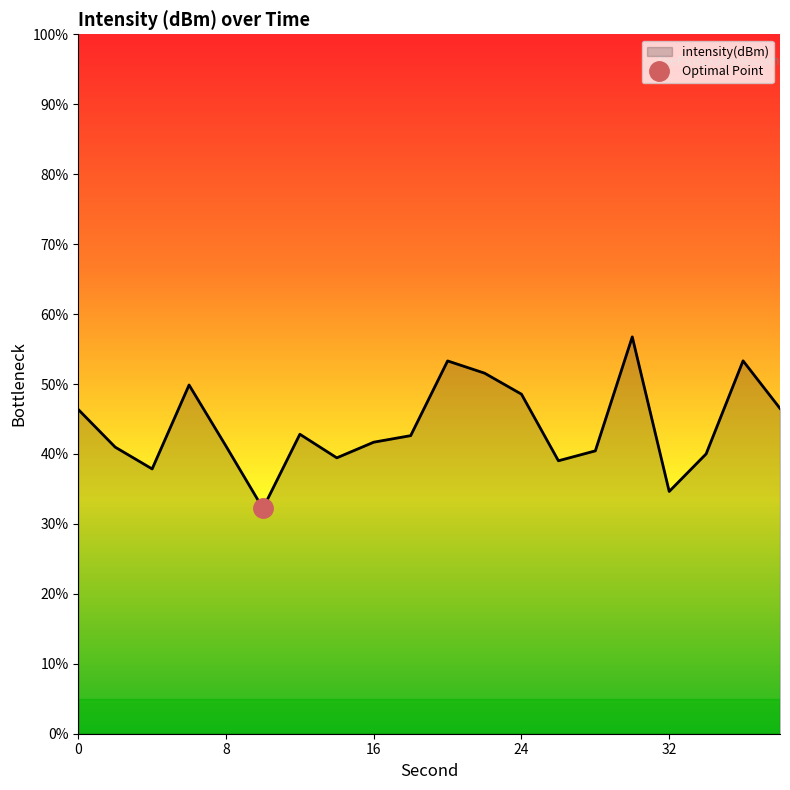

Count the number of values greater than 42.

10